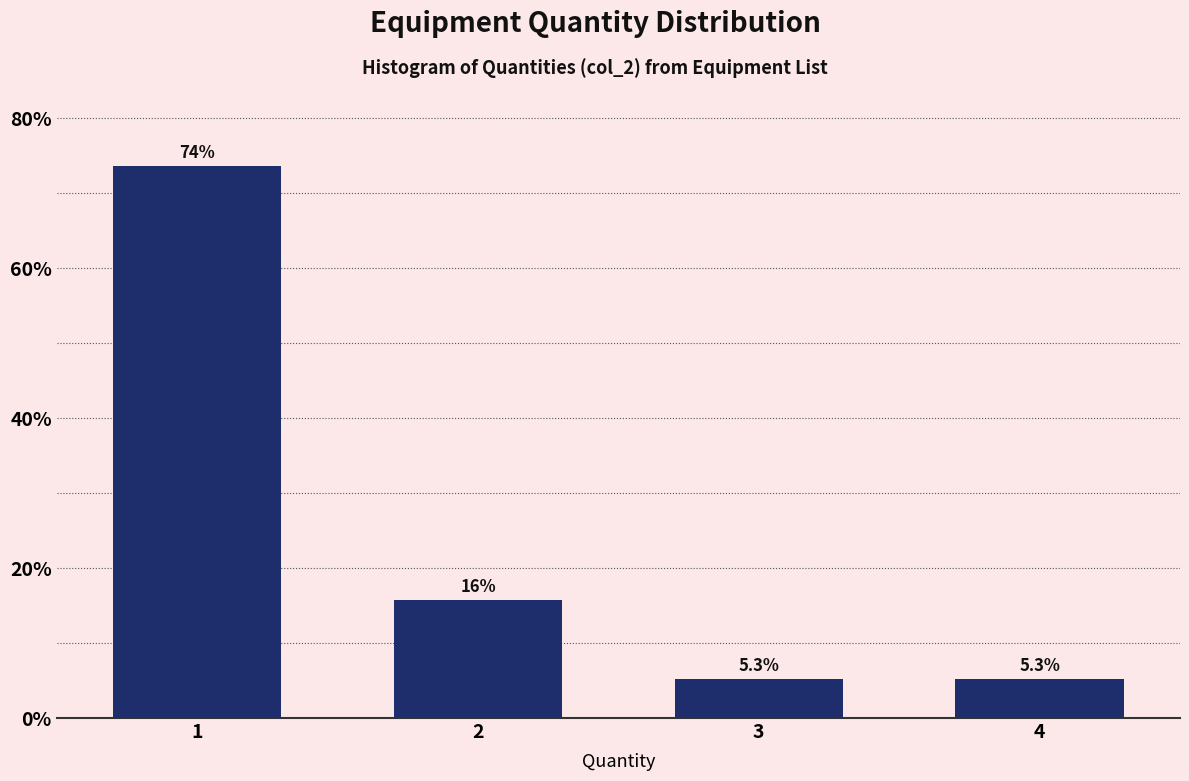

Reading right to left, transcribe all the data shown in this chart.

4=5.3	3=5.3	2=15.8	1=73.7